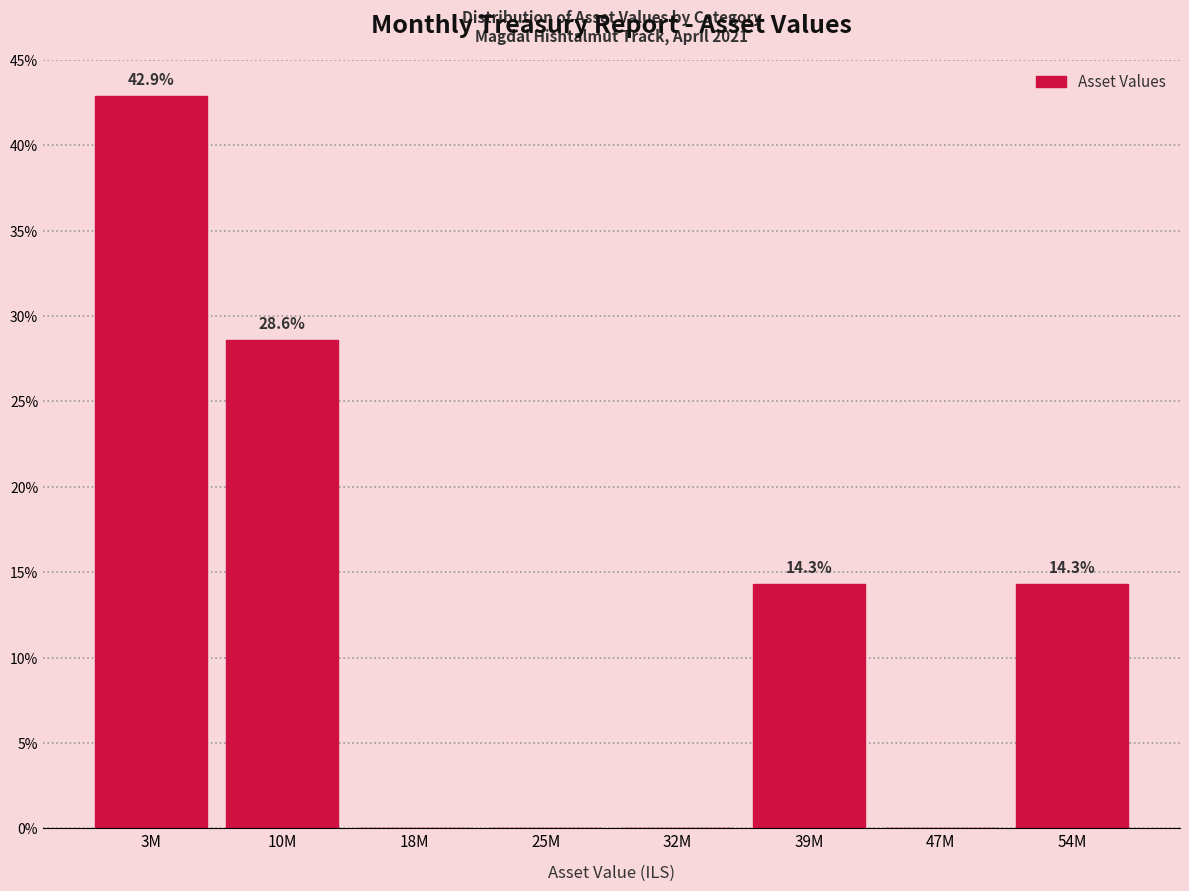

Reading left to right, list all the values displayed in this chart.

3M=42.9	10M=28.6	18M=0.0	25M=0.0	32M=0.0	39M=14.3	47M=0.0	54M=14.3